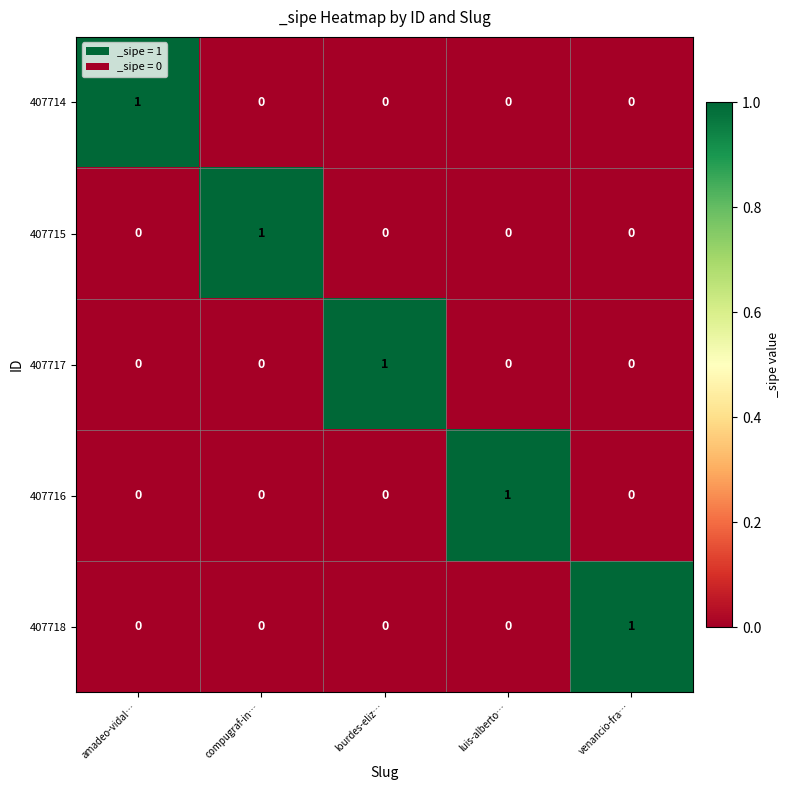

At how many categories does at least one series exceed 0?

5